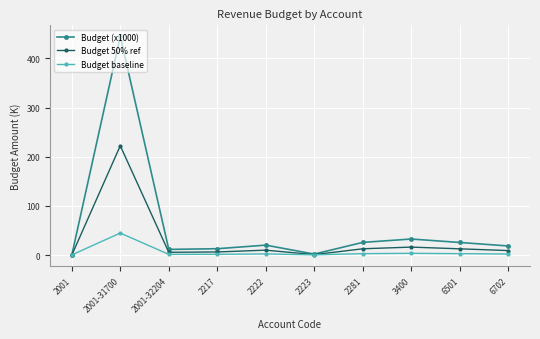

What is the greatest value displayed?

445.0